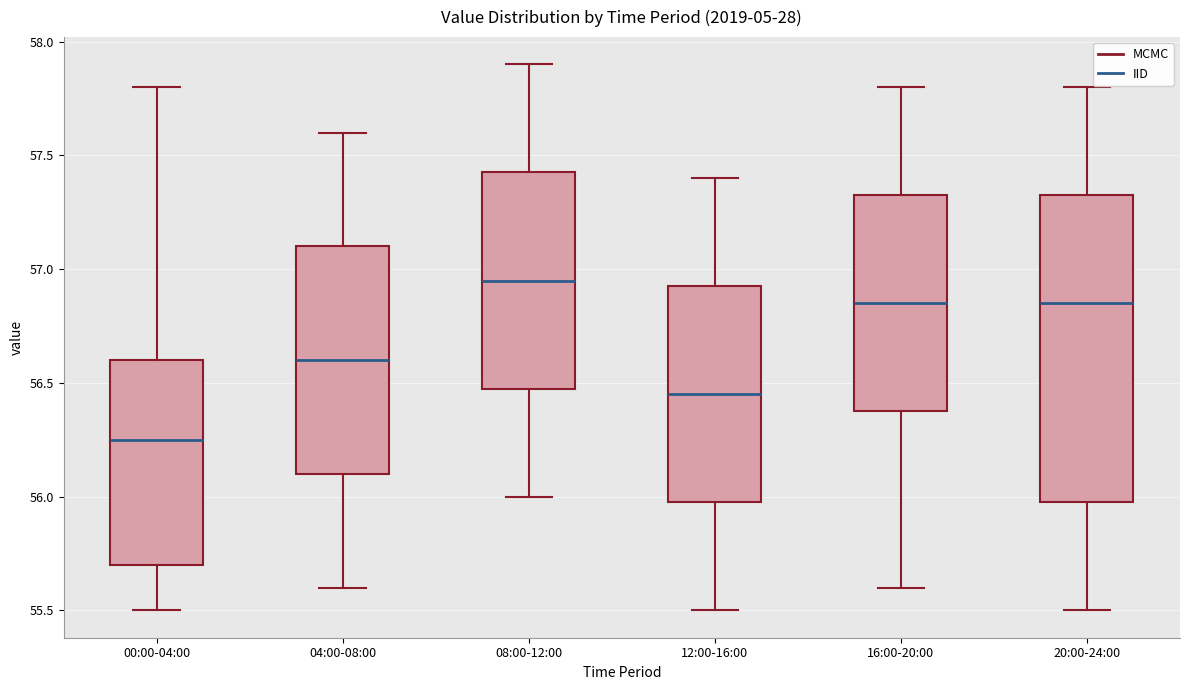

Reading left to right, transcribe this box plot: for each box, give where its median line is, the range the box spans, and where its two whiskers end, as read against the y-axis. The values are not printed on the chart, so give them approximately, as read against the axis.

00:00-04:00: median 56.25, box 55.70 to 56.60, whiskers 55.50 to 57.80
04:00-08:00: median 56.60, box 56.10 to 57.10, whiskers 55.60 to 57.60
08:00-12:00: median 56.95, box 56.50 to 57.45, whiskers 56.00 to 57.90
12:00-16:00: median 56.45, box 56.00 to 56.95, whiskers 55.50 to 57.40
16:00-20:00: median 56.85, box 56.40 to 57.35, whiskers 55.60 to 57.80
20:00-24:00: median 56.85, box 56.00 to 57.35, whiskers 55.50 to 57.80